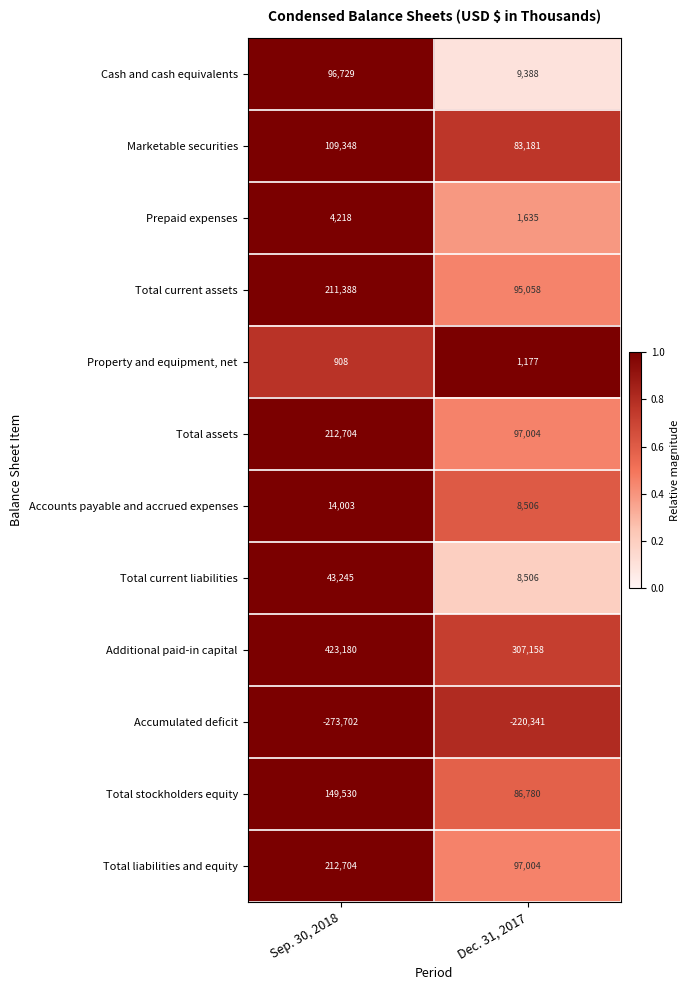

What is the difference between the maximum and minimum values in the Cash and cash equivalents series?

87341